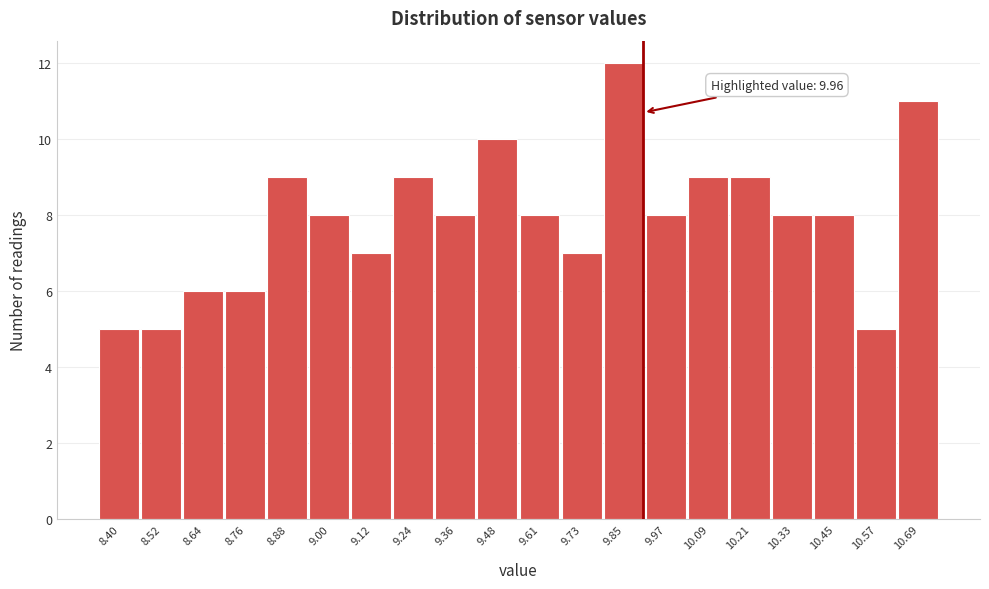

Reading left to right, list all the values displayed in this chart.

8.40=5	8.52=5	8.64=6	8.76=6	8.88=9	9.00=8	9.12=7	9.24=9	9.36=8	9.48=10	9.61=8	9.73=7	9.85=12	9.97=8	10.09=9	10.21=9	10.33=8	10.45=8	10.57=5	10.69=11